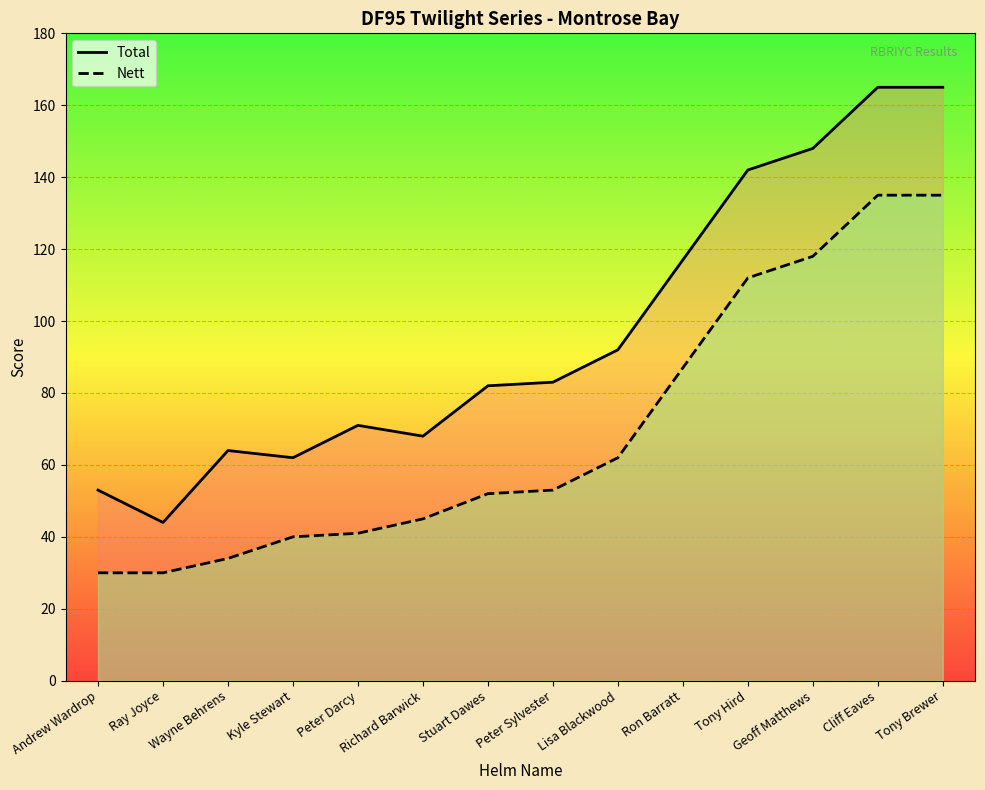

True or false: Nett and Total intersect in this chart.

False